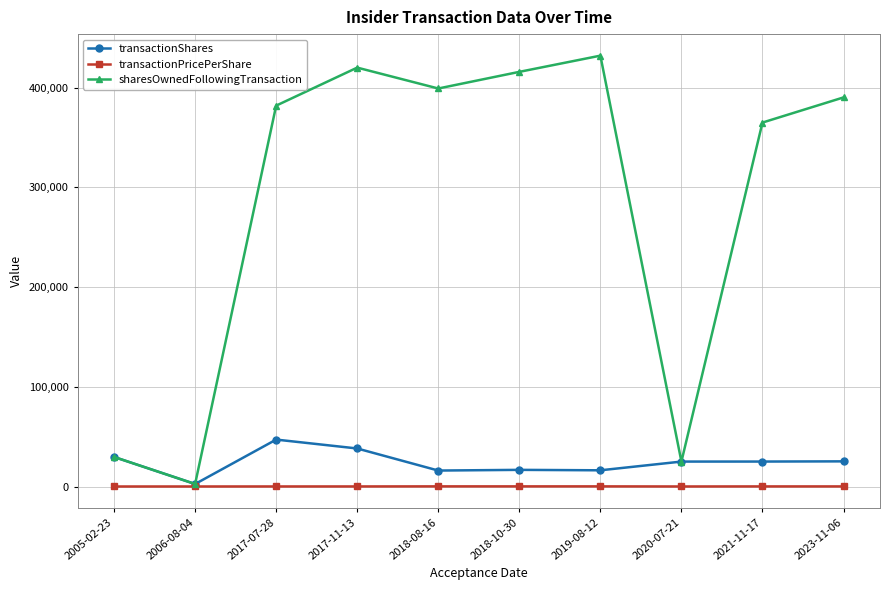

What is the spread (max minus min) of values at 2017-07-28?

382015.5